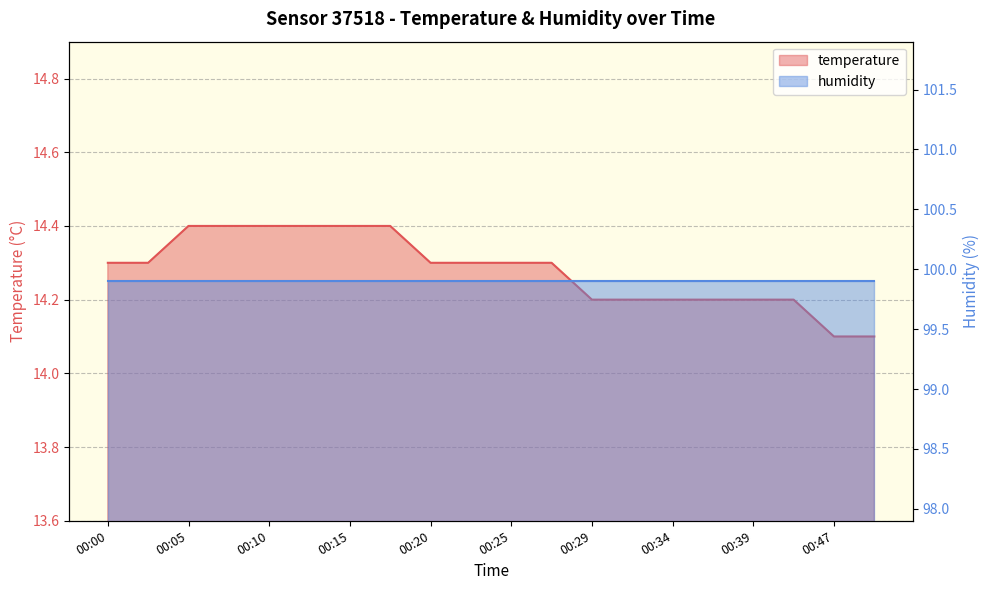

True or false: the data has more than 0 interior local peaks.

False